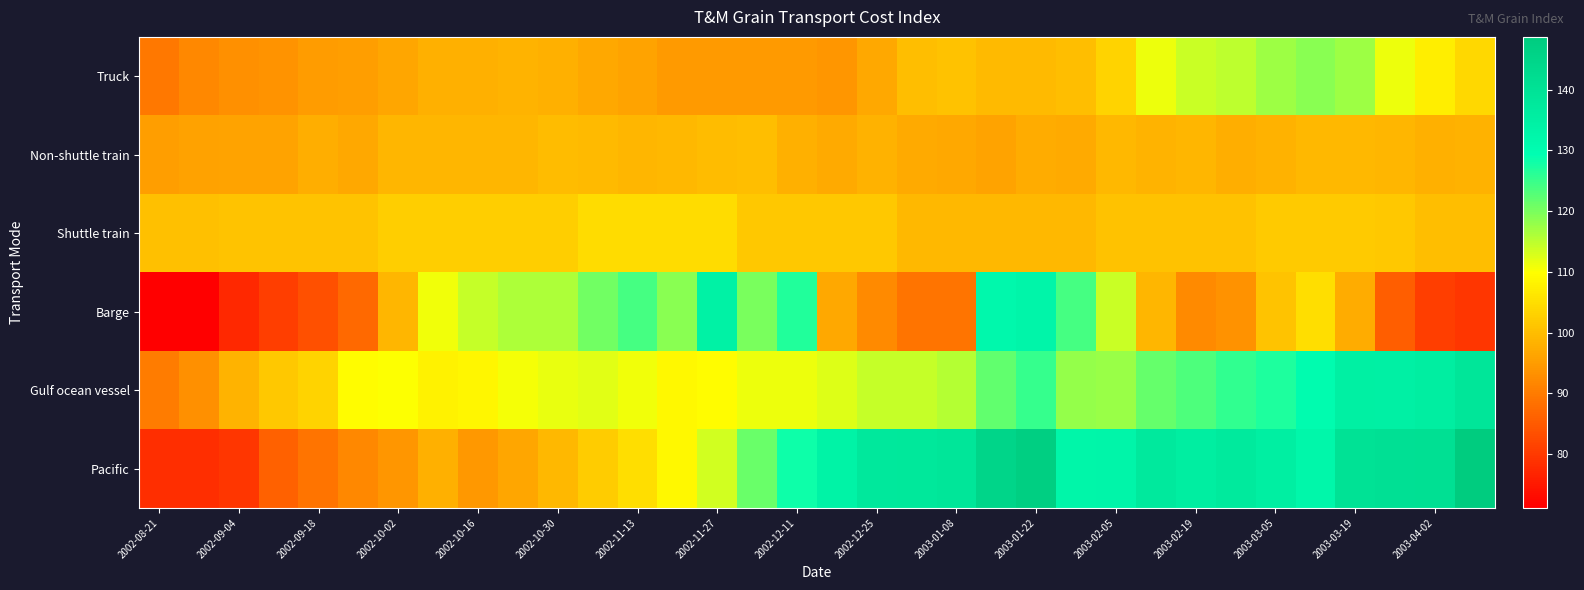

Rank the series by their maximum value, from lowest to highest.

Non-shuttle train, Shuttle train, Truck, Barge, Gulf ocean vessel, Pacific